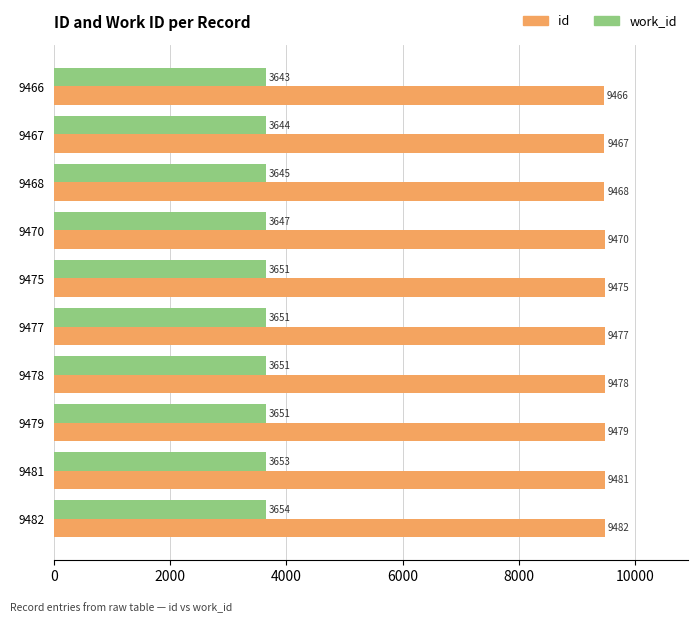

List the series in order of their peak value, lowest first.

work_id, id